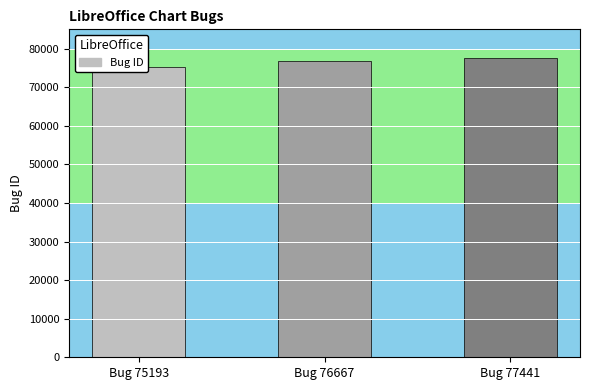

Which has a higher value, Bug 75193 or Bug 76667?

Bug 76667